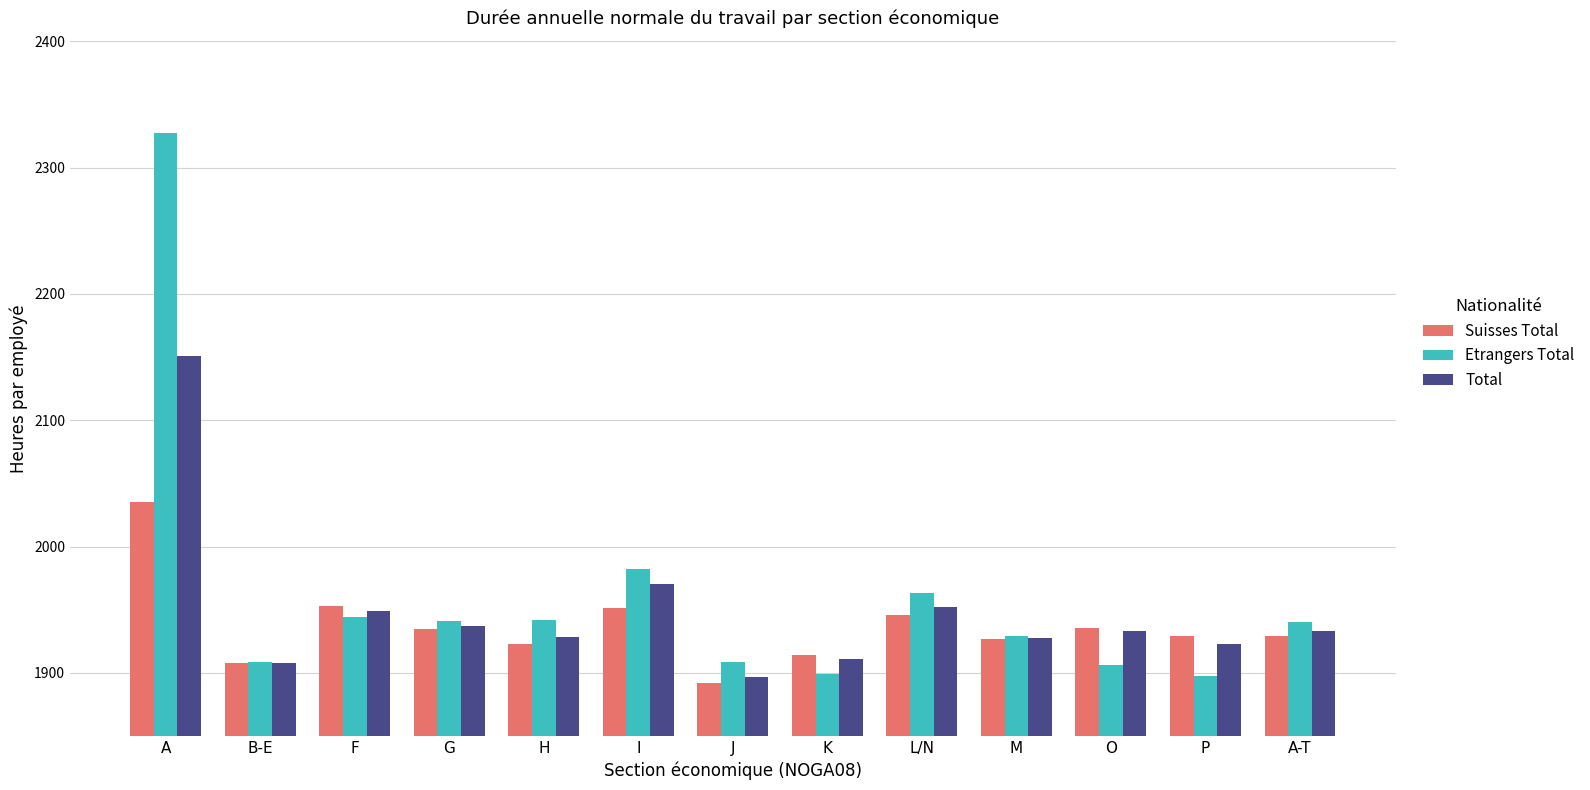

How many groups of bars are there?

13